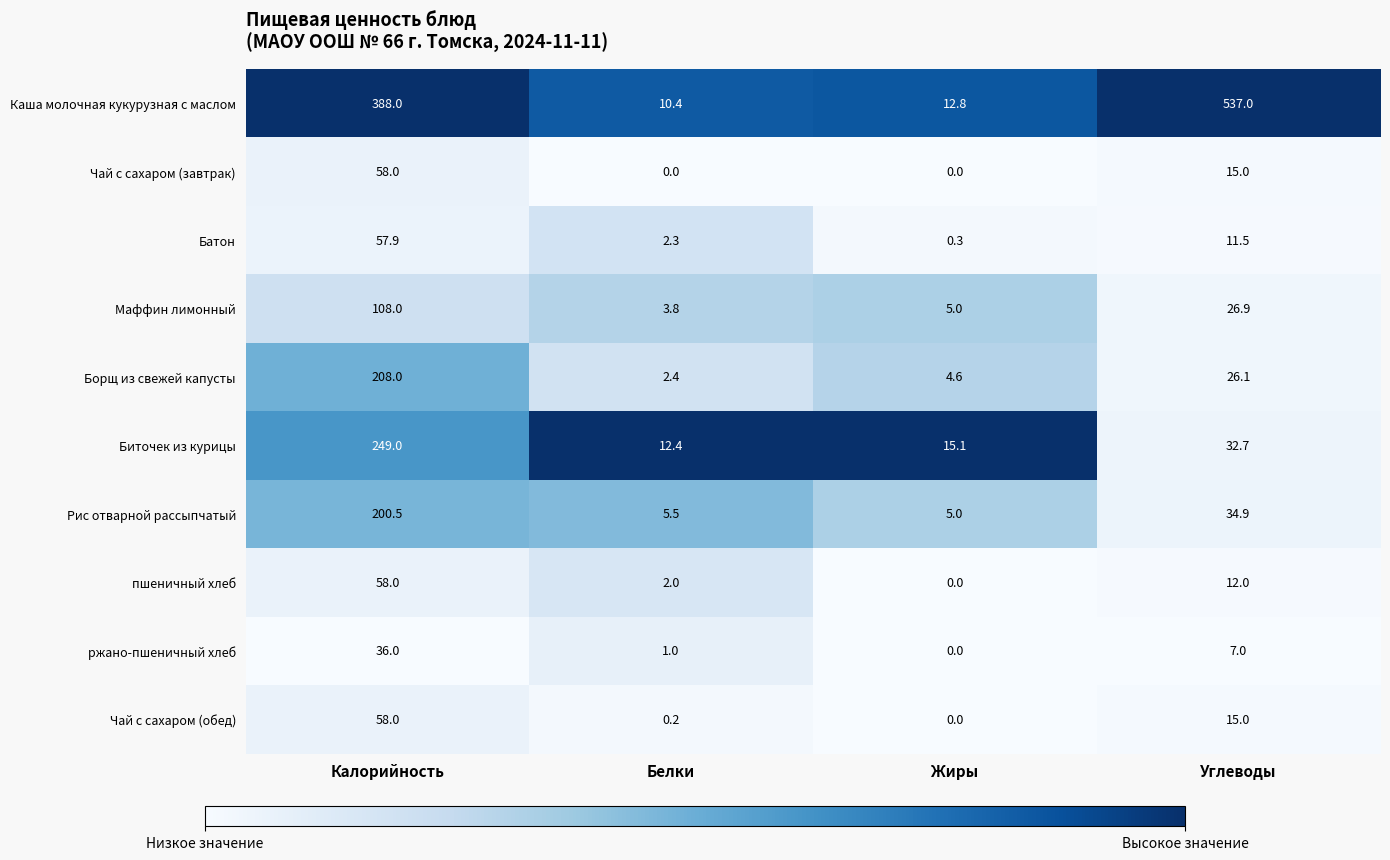

Which series has the widest spread of values?

Каша молочная кукурузная с маслом